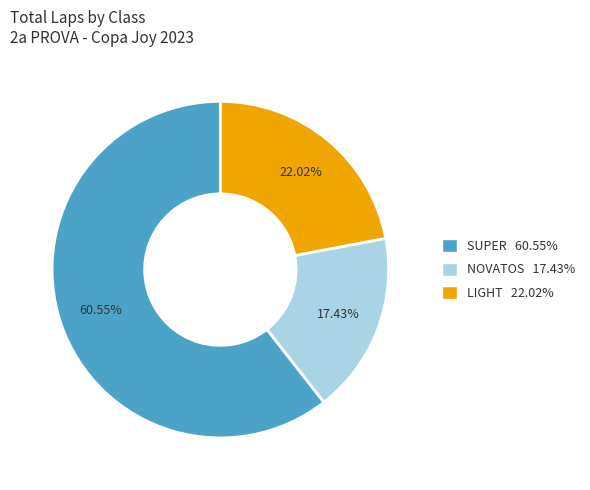

Does any single category account for the majority?

Yes